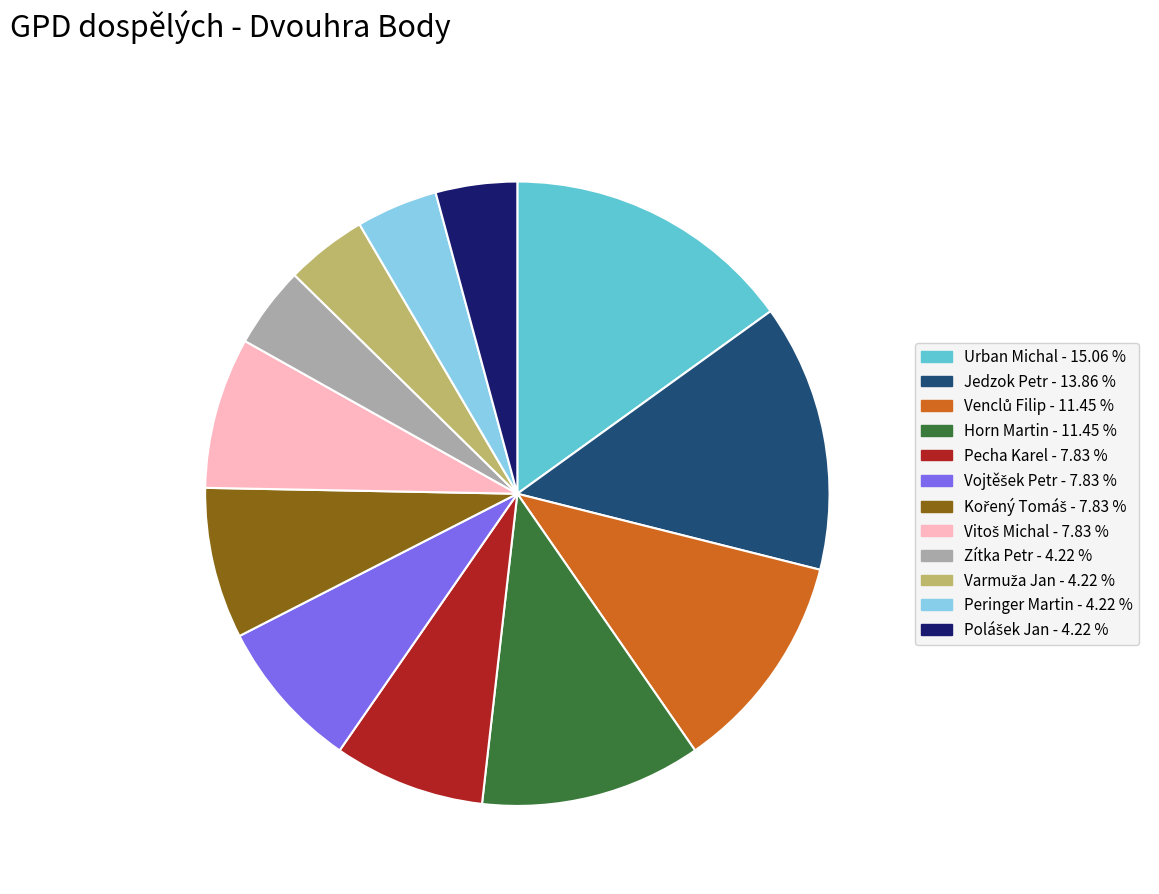

Does Zítka Petr account for over 50% of the chart?

No